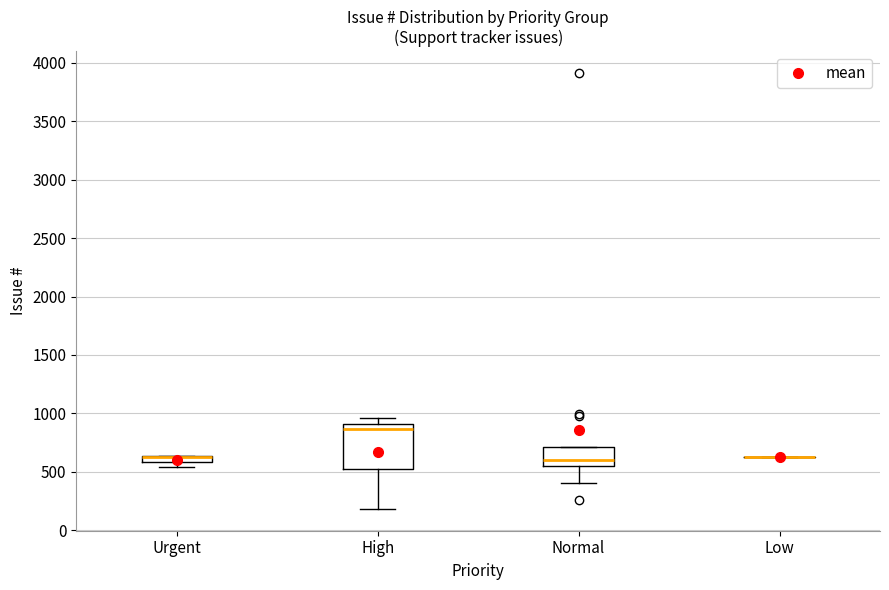

Which box is the tallest, from its lower edge to its upper edge?

High